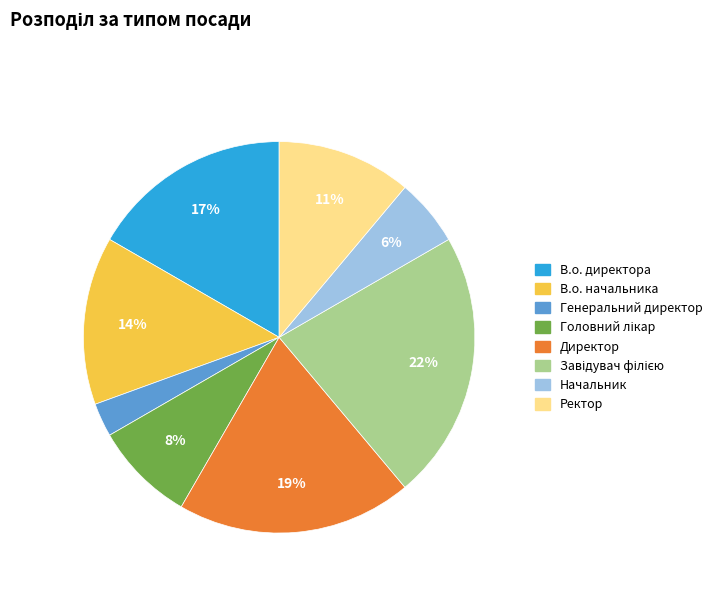

How many slices are in this pie chart?

8